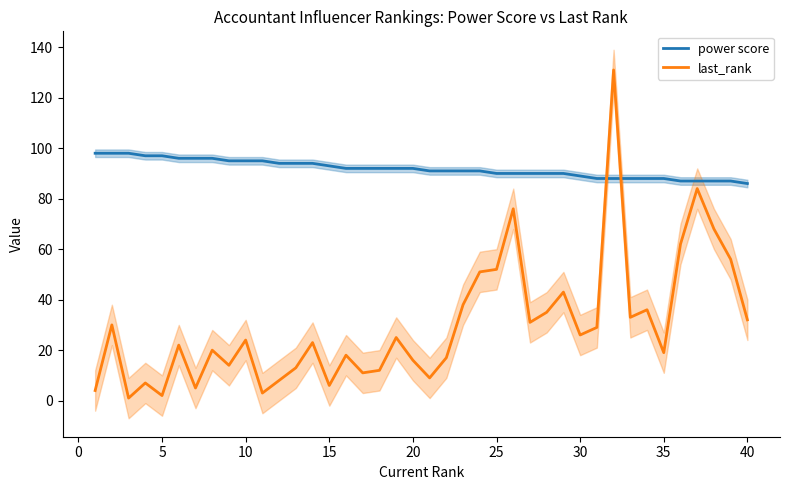

After their last crossing, which series has the higher values: last_rank or power score?

power score